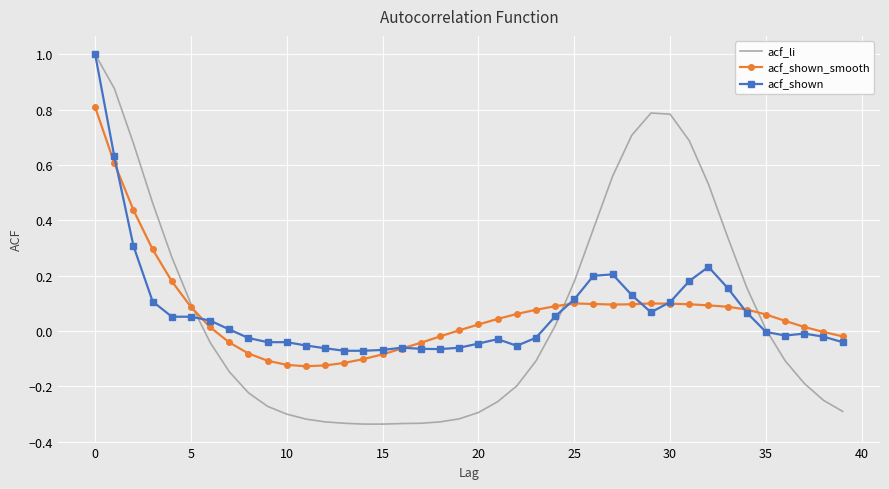

What are all the series names shown in the legend?

acf_li, acf_shown_smooth, acf_shown